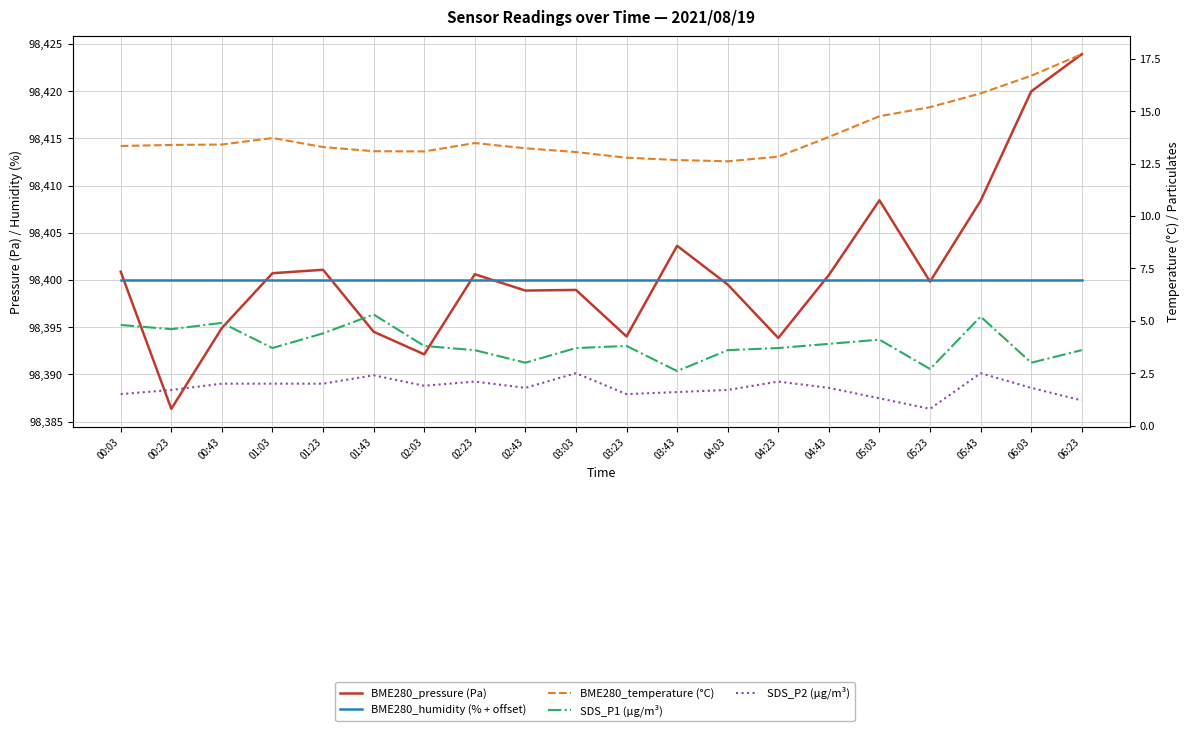

What is the total value across all series at 01:23?

196820.8